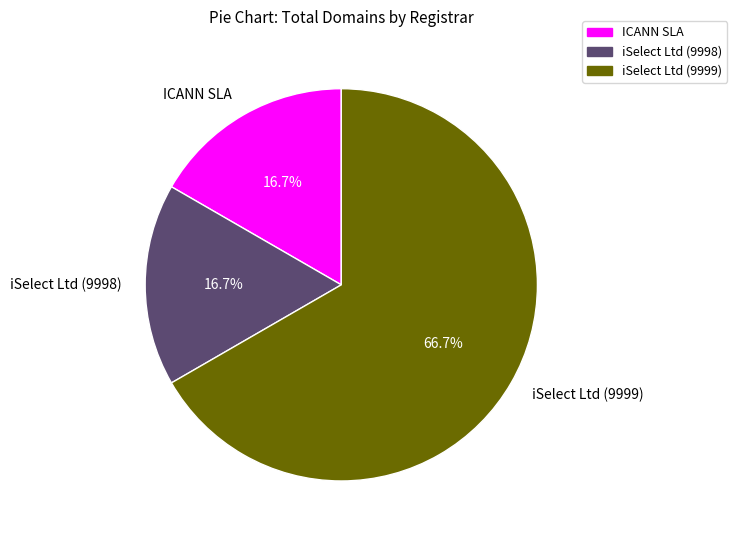

To the nearest percent, what percentage of the pie is iSelect Ltd (9998)?

17%